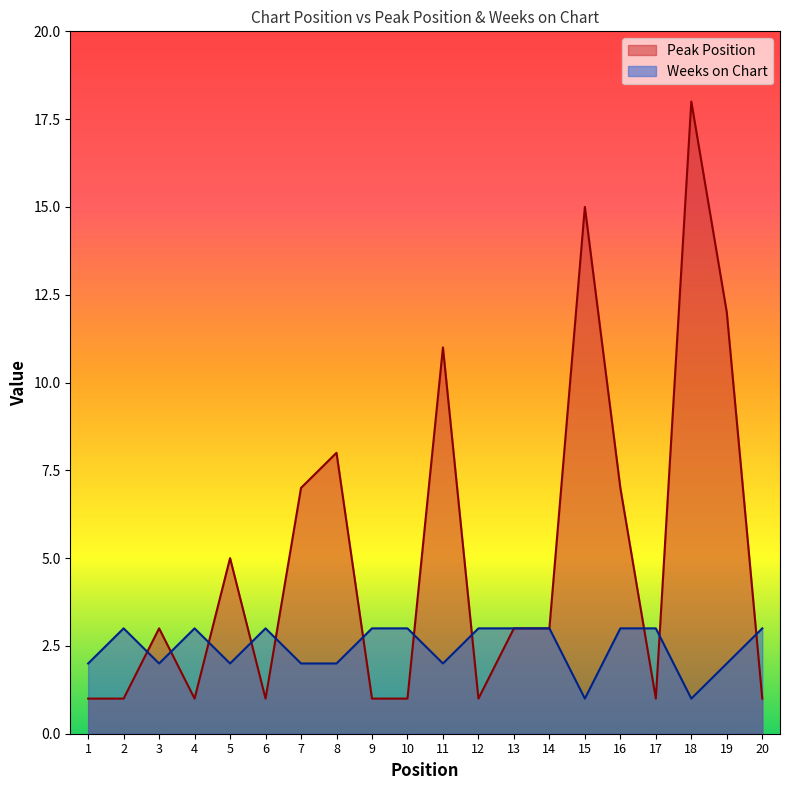

What is the spread (max minus min) of values at 2?

2